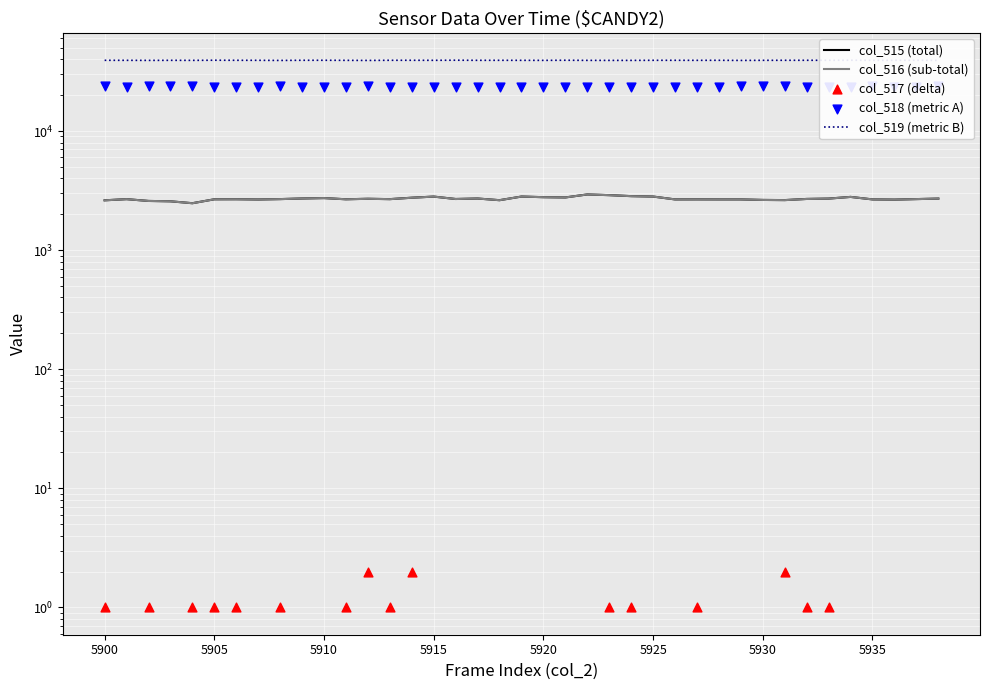

At how many categories does at least one series exceed 32571?

39